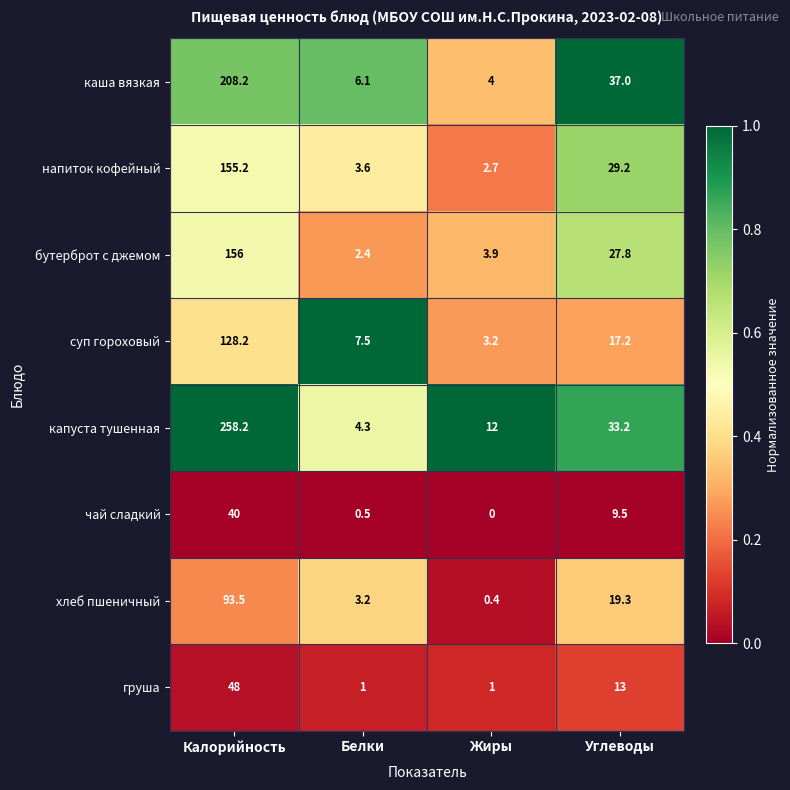

What is the difference between the maximum and minimum values in the хлеб пшеничный series?

93.1